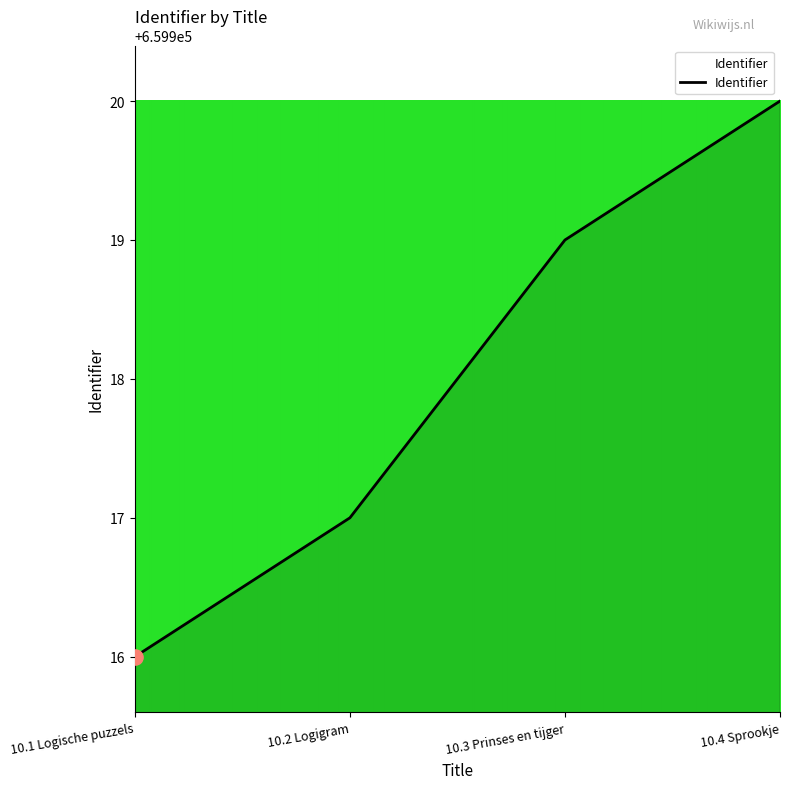

Approximately how many times larger is the value at 10.2 Logigram compared to 10.1 Logische puzzels?

1.0